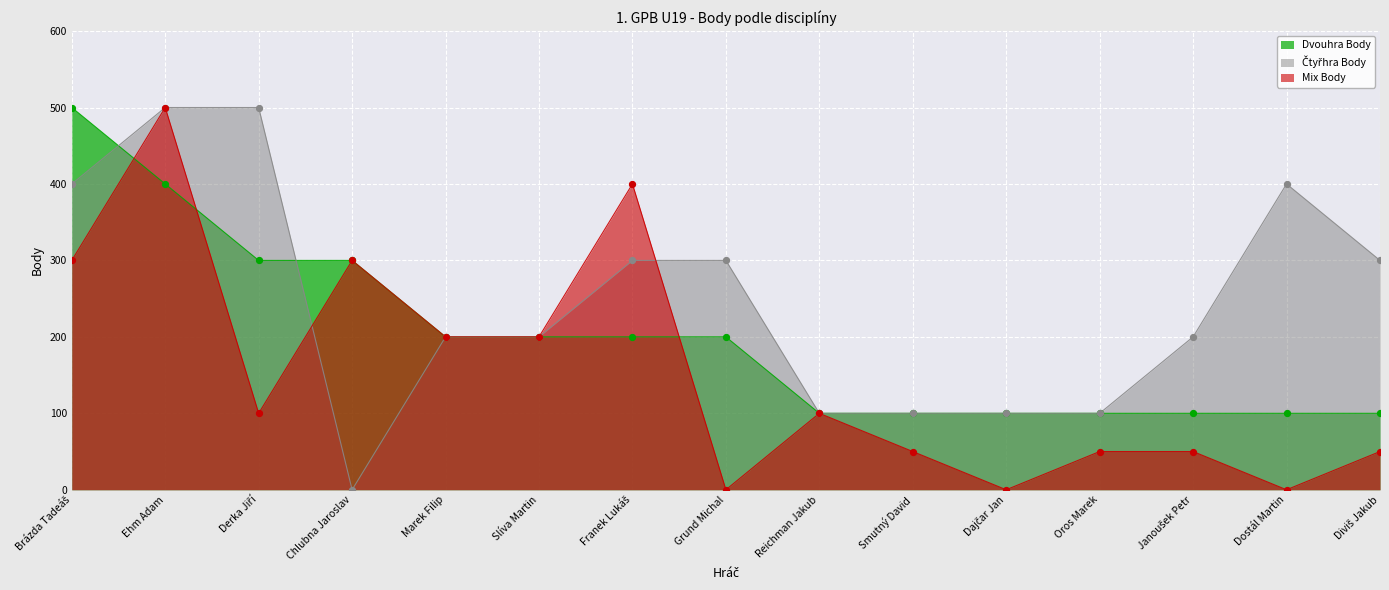

At which category is the sum across all series the highest?

Ehm Adam